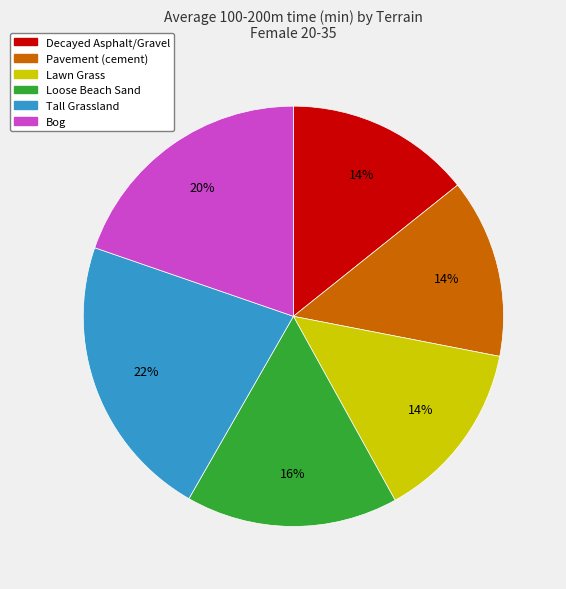

Between Tall Grassland and Loose Beach Sand, which is larger?

Tall Grassland